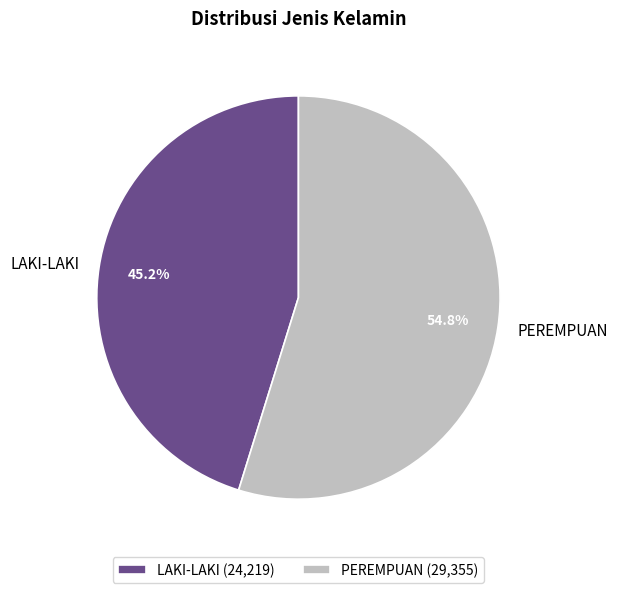

Which slice represents more than half of the pie?

PEREMPUAN